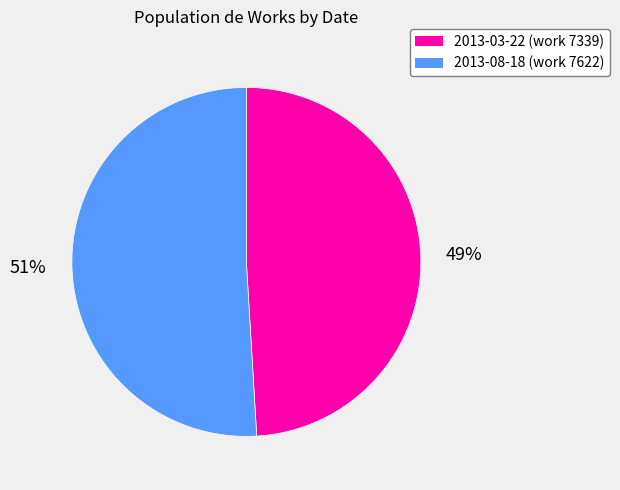

What is the largest slice in the pie chart?

2013-08-18